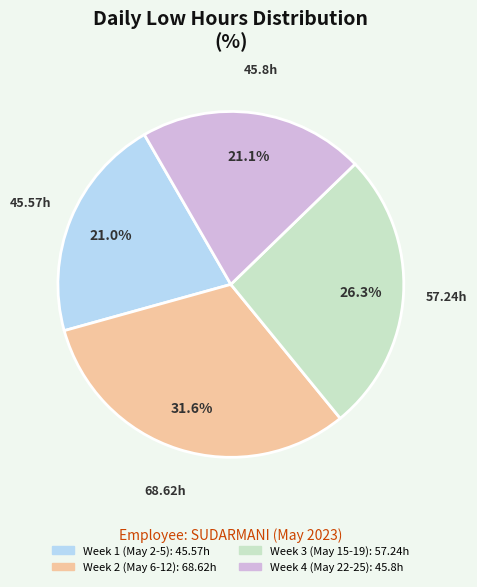

Is there any slice that represents more than half of the pie?

No